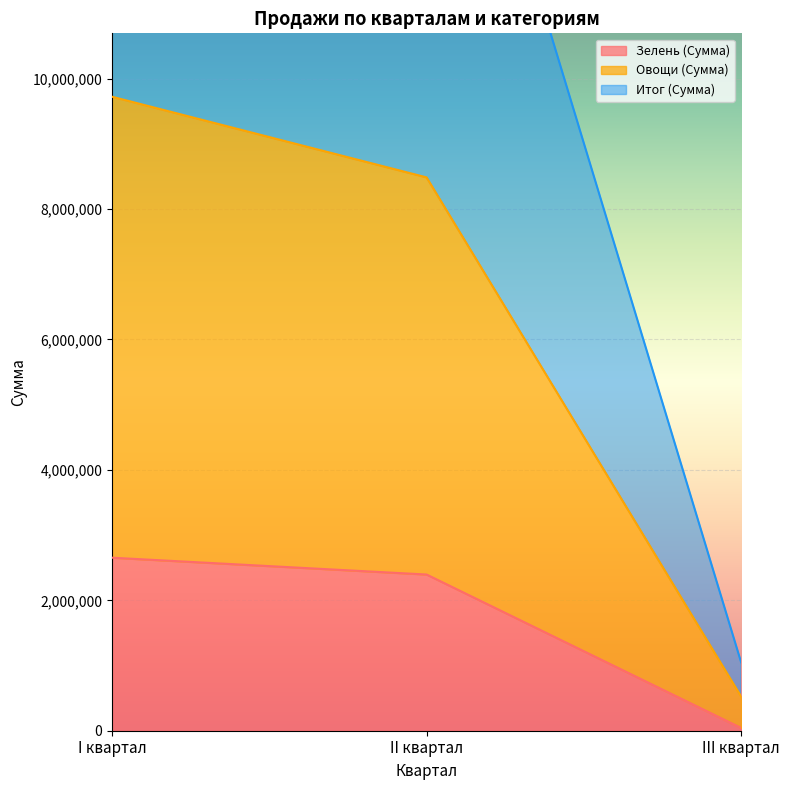

How many values in the Зелень (Сумма) series are below 2395256?

1